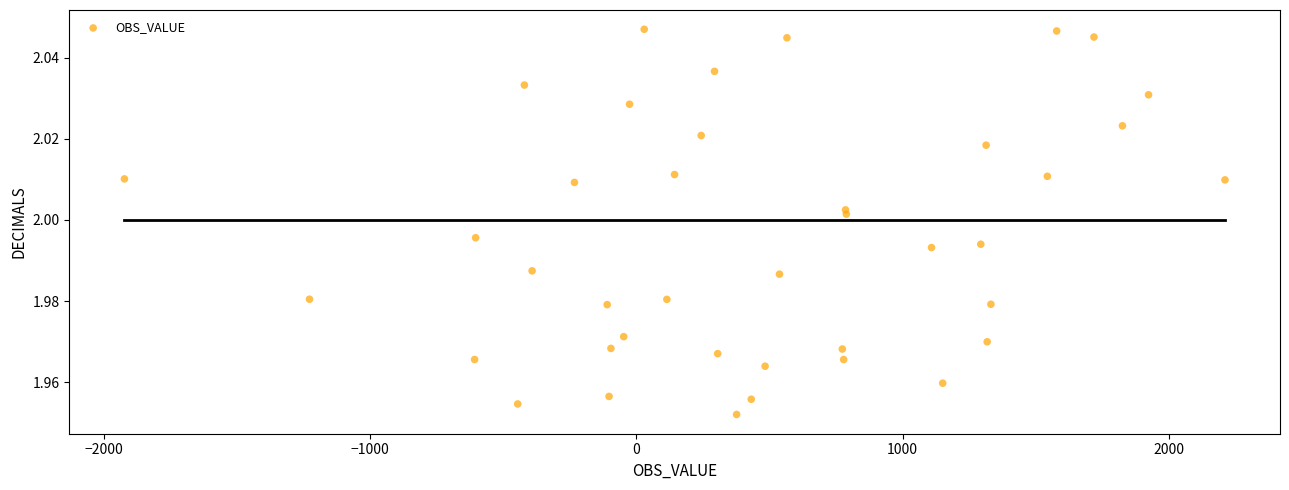

What is the range of X values (max minus min)?

4133.0